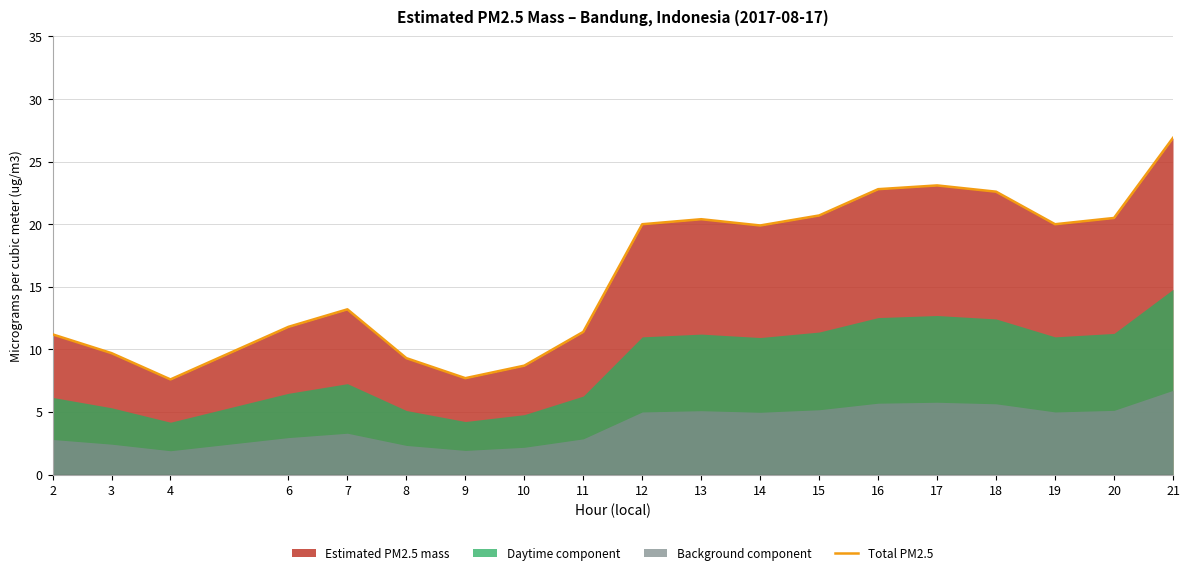

What is the value of the 14th point from the left?

22.8